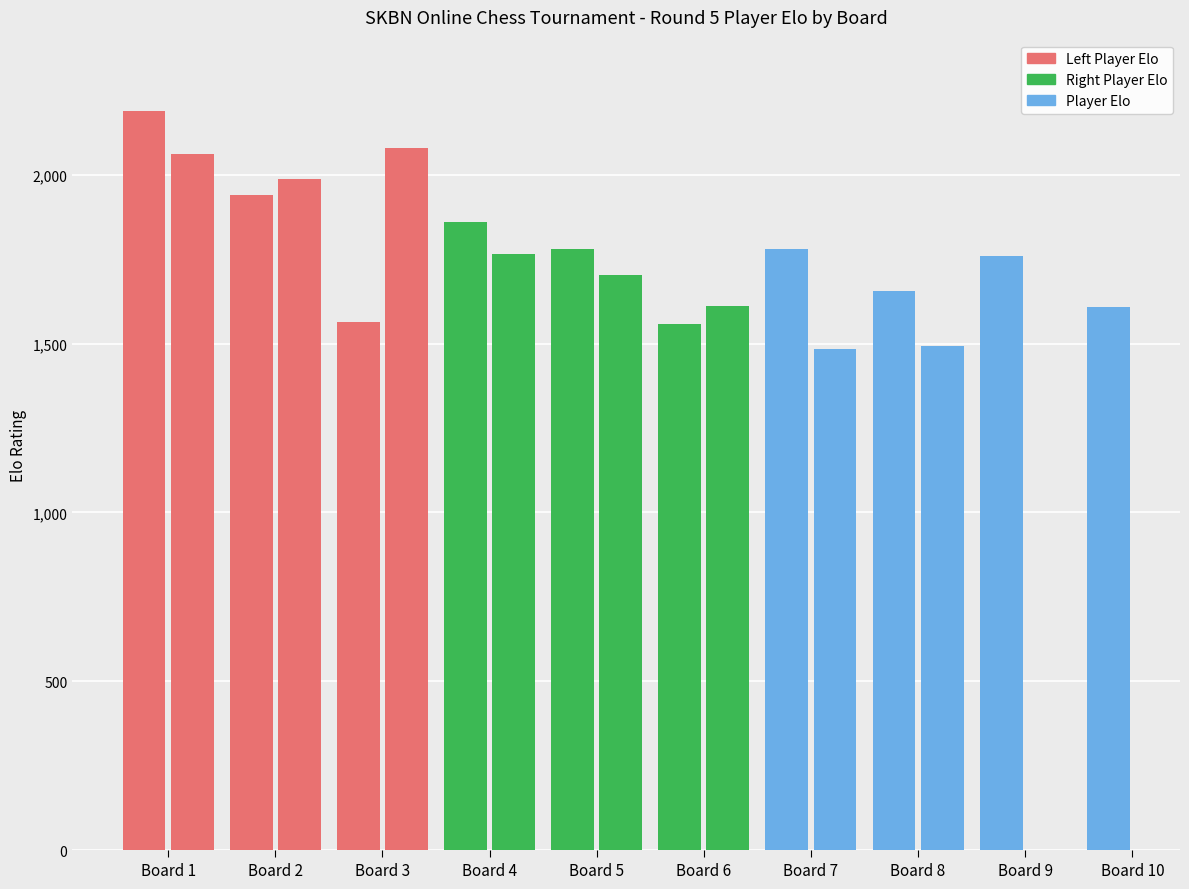

Does the chart contain any negative values?

No